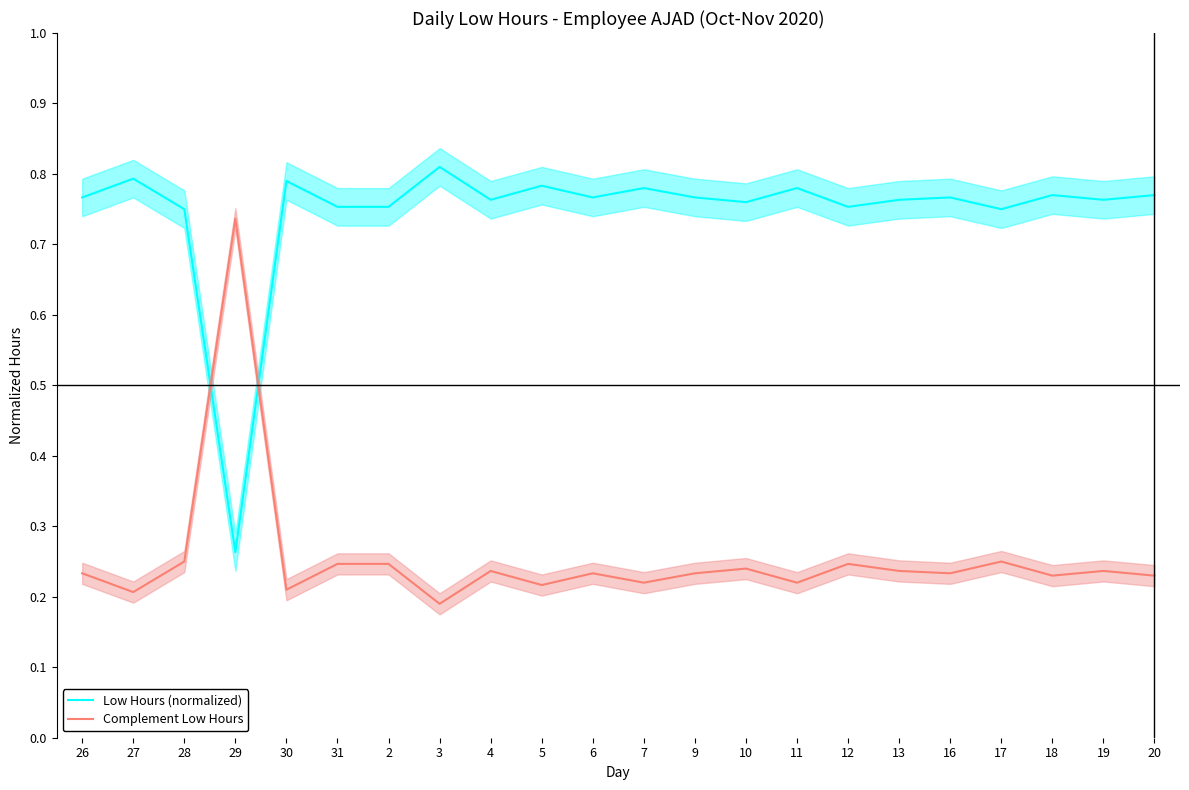

Which series has the largest total across all categories?

Low Hours (normalized)